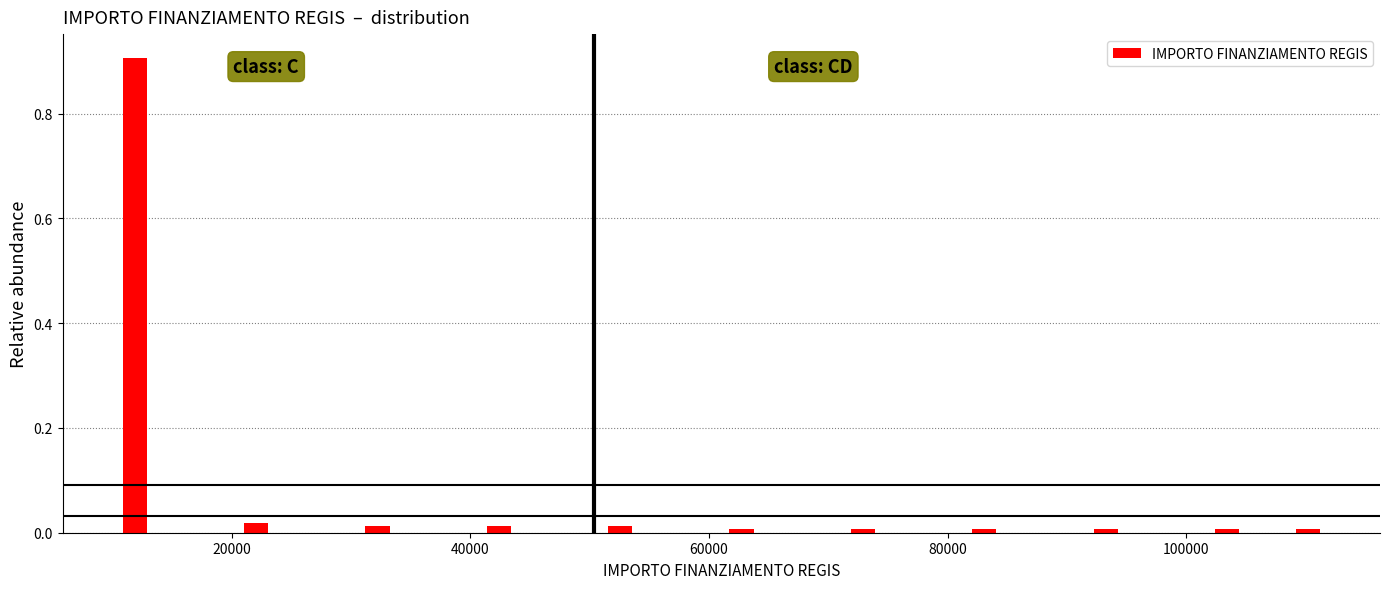

Around what value on the x-axis is the tallest bar? Give the approximate position of its centre, as read against the axis.

12000